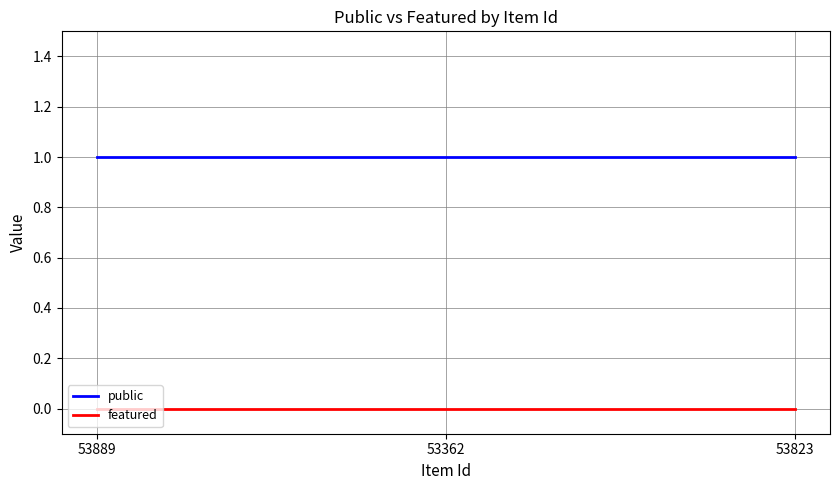

What is the average value of the public series?

1